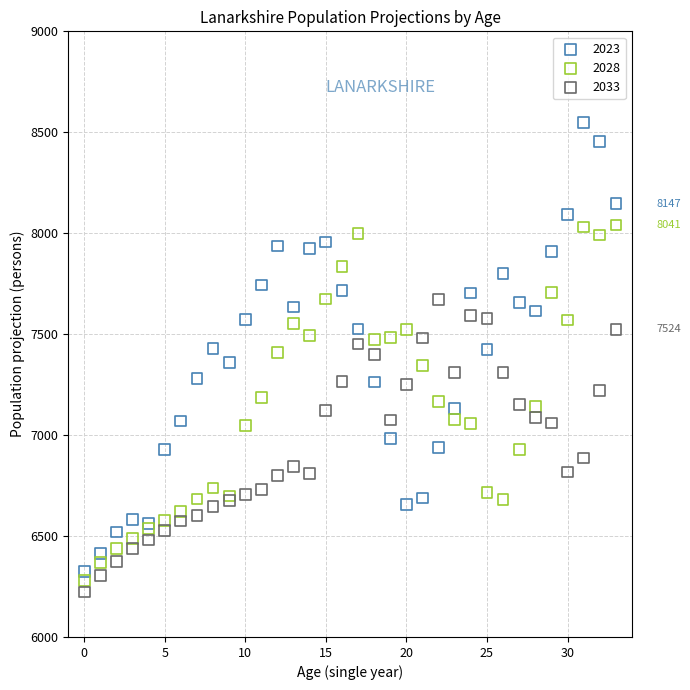

Which series contains the highest Y value?

2023